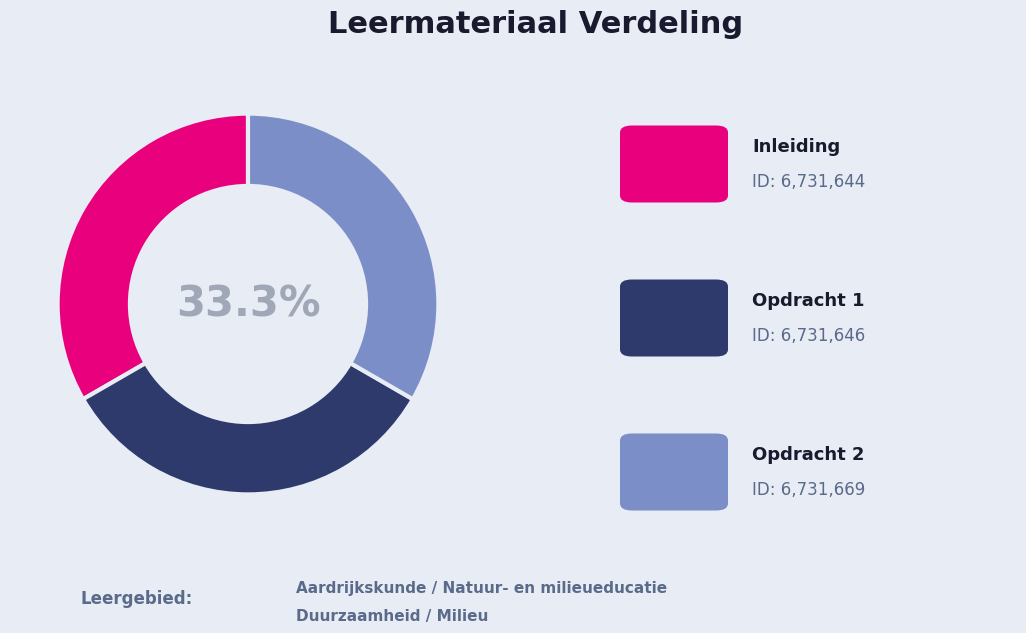

Is there a majority slice in this chart?

No